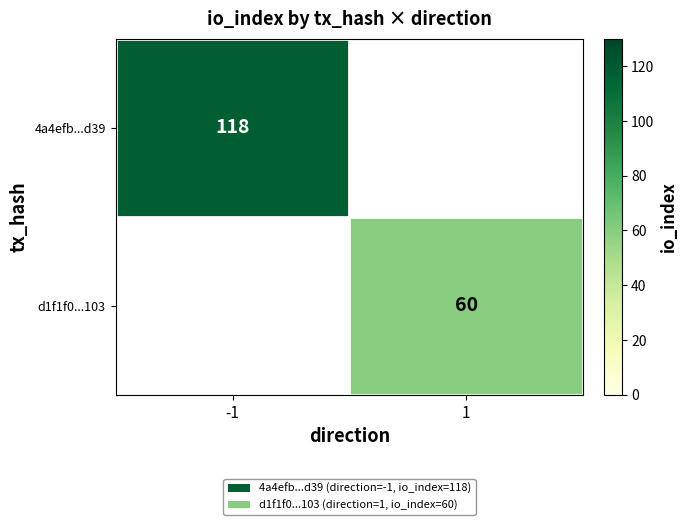

The value of d1f1f0...103 at 1 is 96. True or false?

False